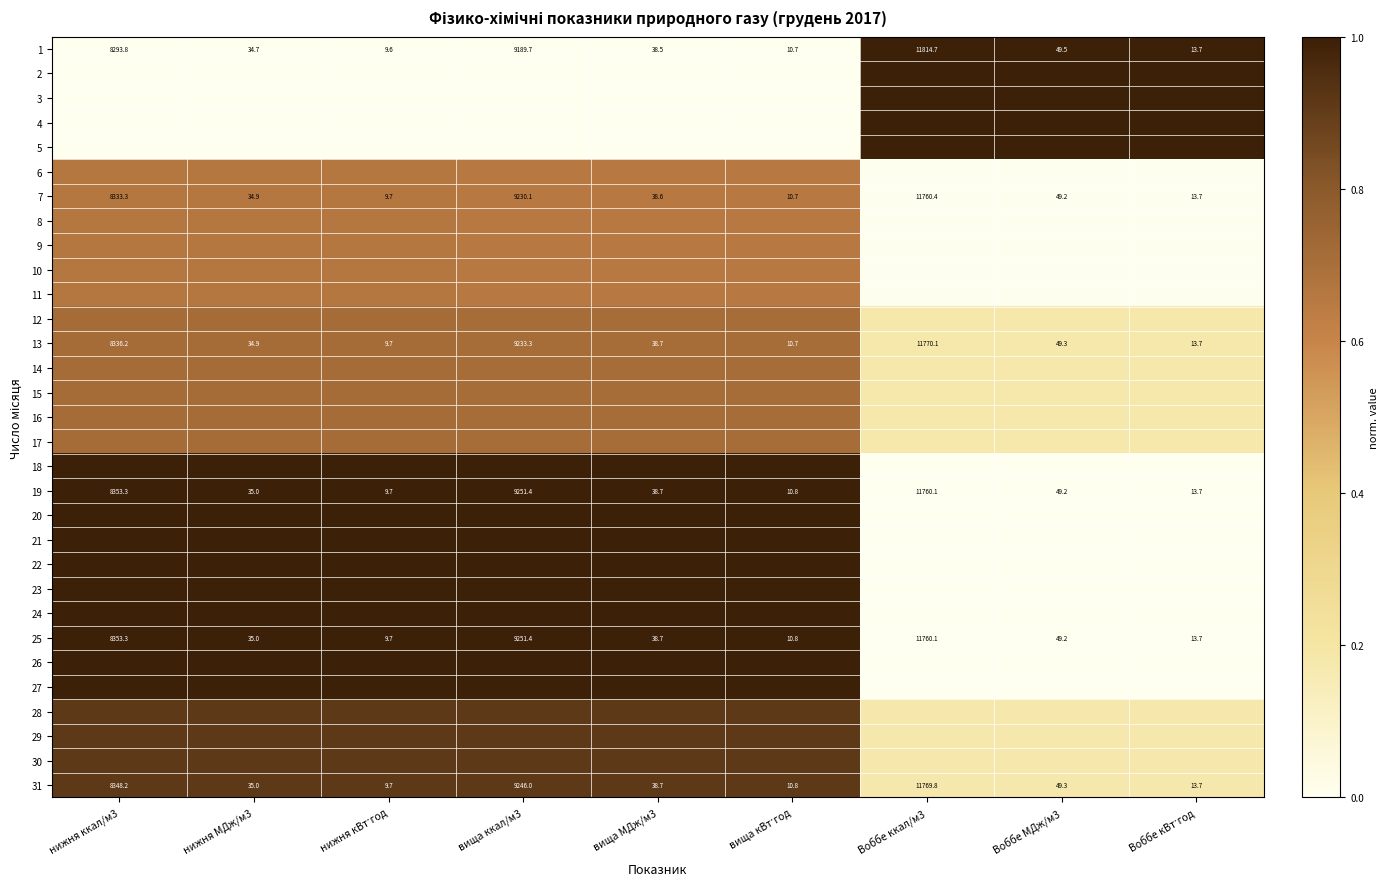

What is the total value across all series at Воббе ккал/м3?

6.8